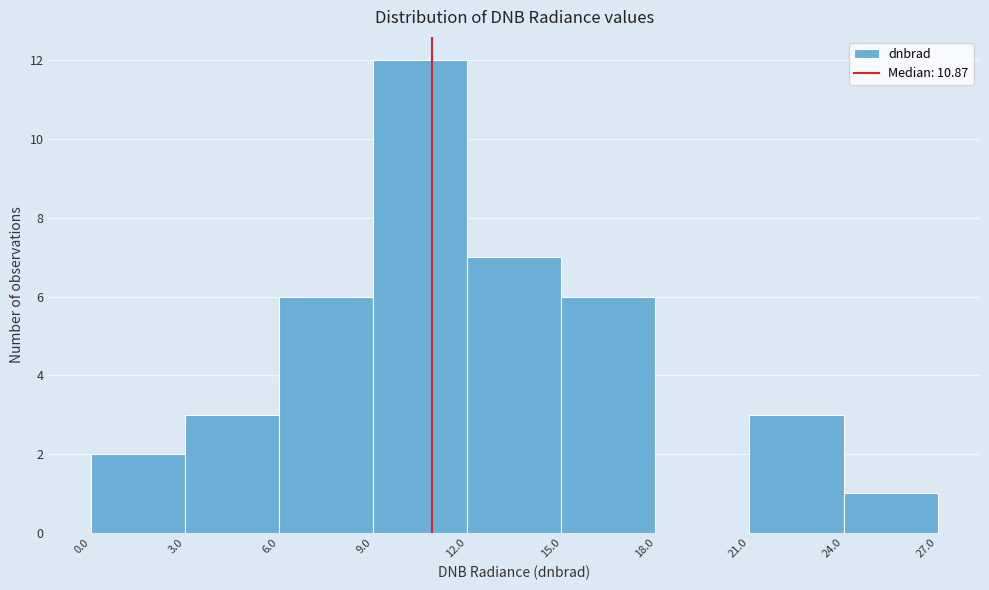

What is the height of the bar covering 9.0 to 12.0 on the x-axis? The values are not printed on the chart, so give them approximately, as read against the axis.

12